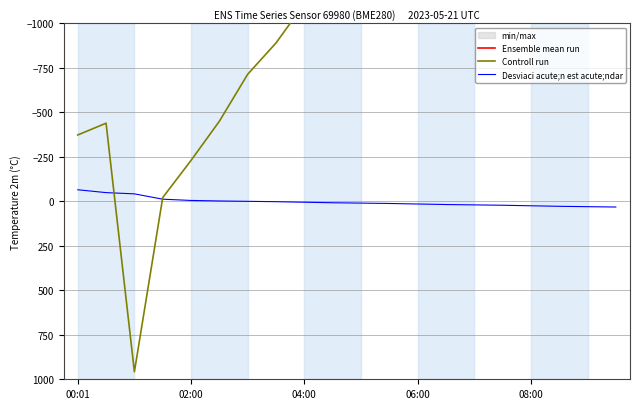

True or false: Desviaci acute;n est acute;ndar and Ensemble mean run cross at least once.

False